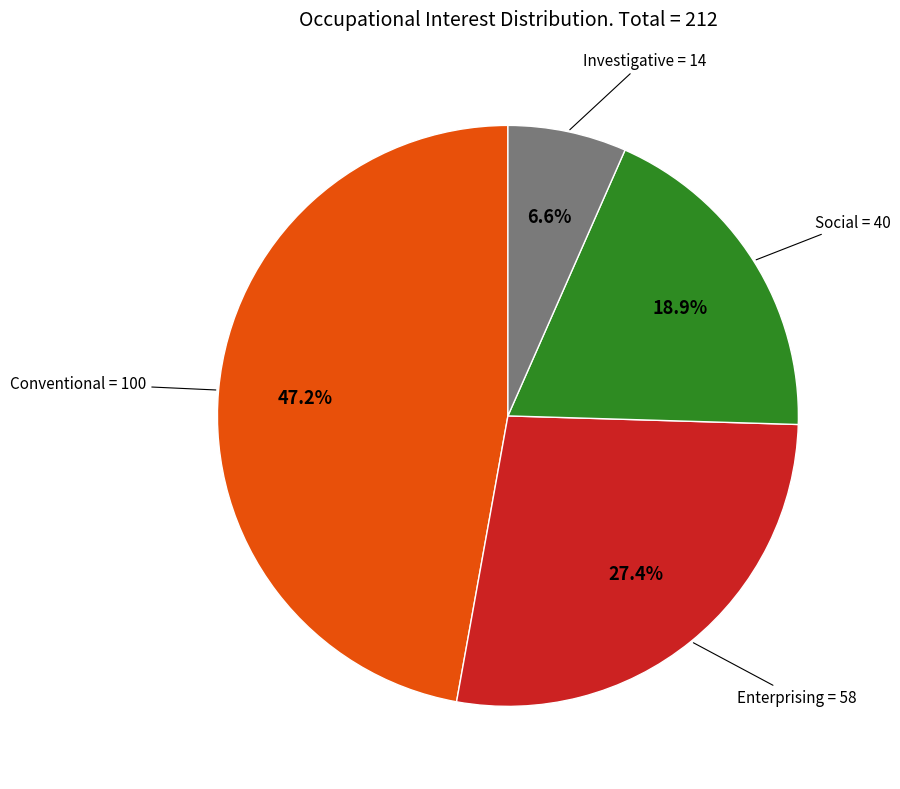

Is there a majority slice in this chart?

No